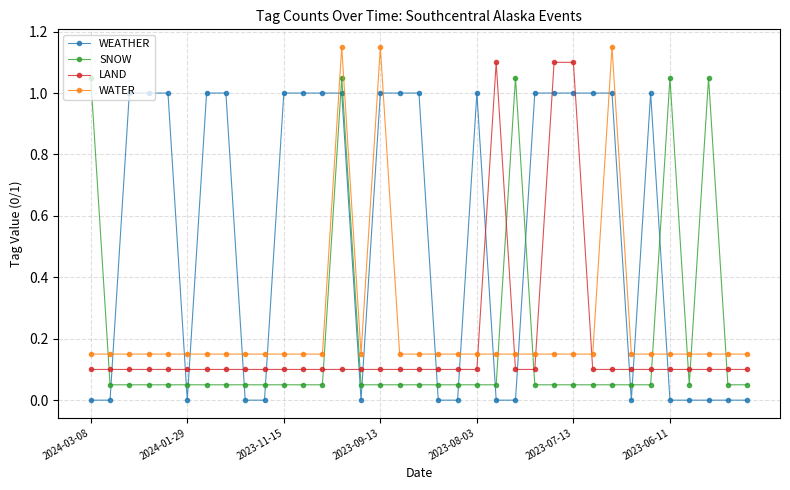

True or false: SNOW has more than 1 interior local peaks.

True